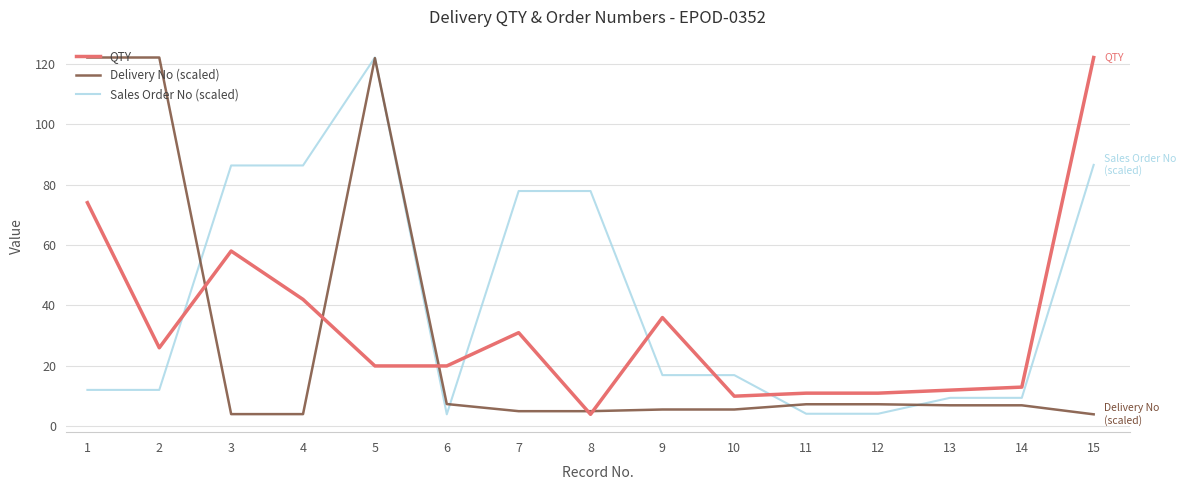

At which category is the sum across all series the highest?

5